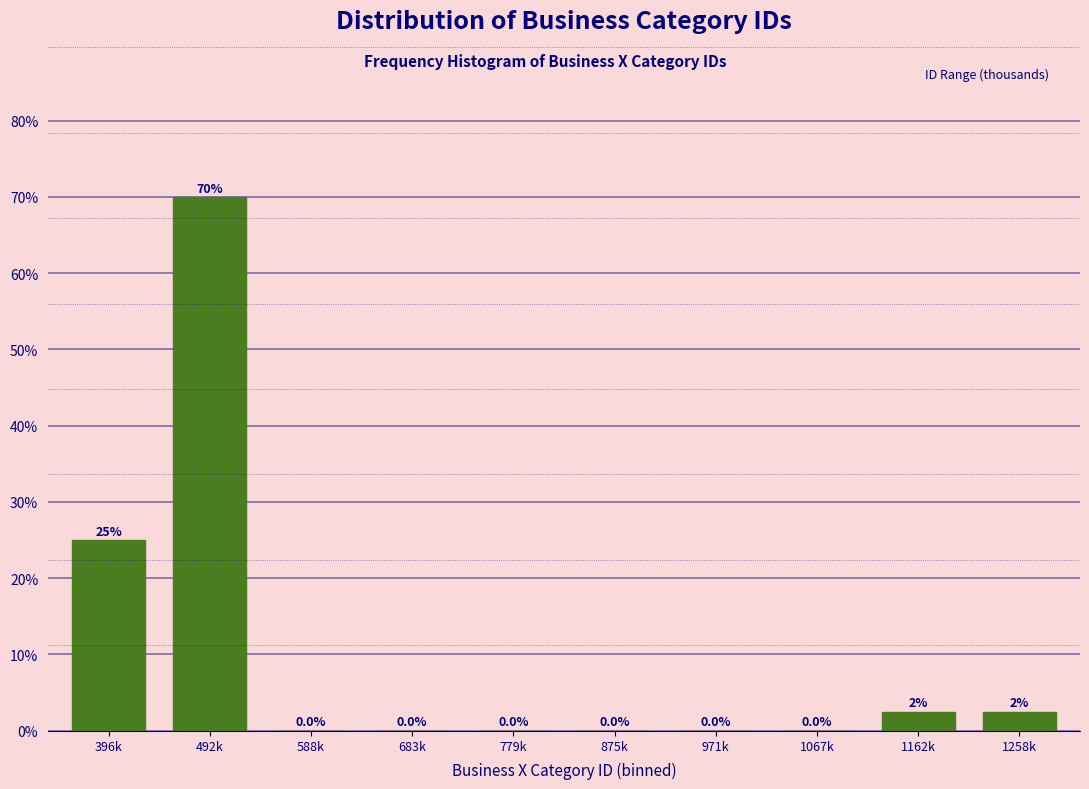

Reading right to left, list all the values displayed in this chart.

1258k=2.5	1162k=2.5	1067k=0.0	971k=0.0	875k=0.0	779k=0.0	683k=0.0	588k=0.0	492k=70.0	396k=25.0